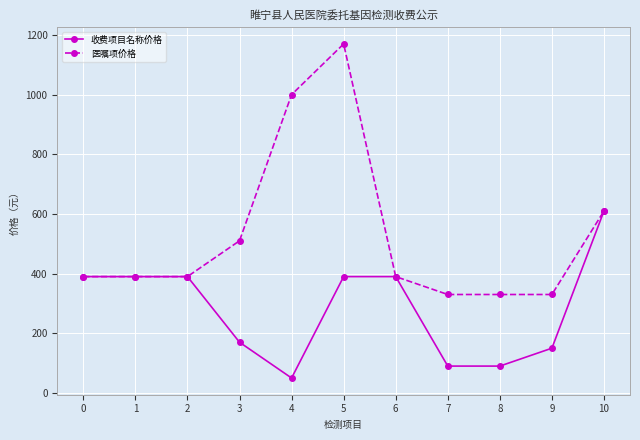

Between 1 and 9, which series saw the biggest shift?

收费项目名称价格